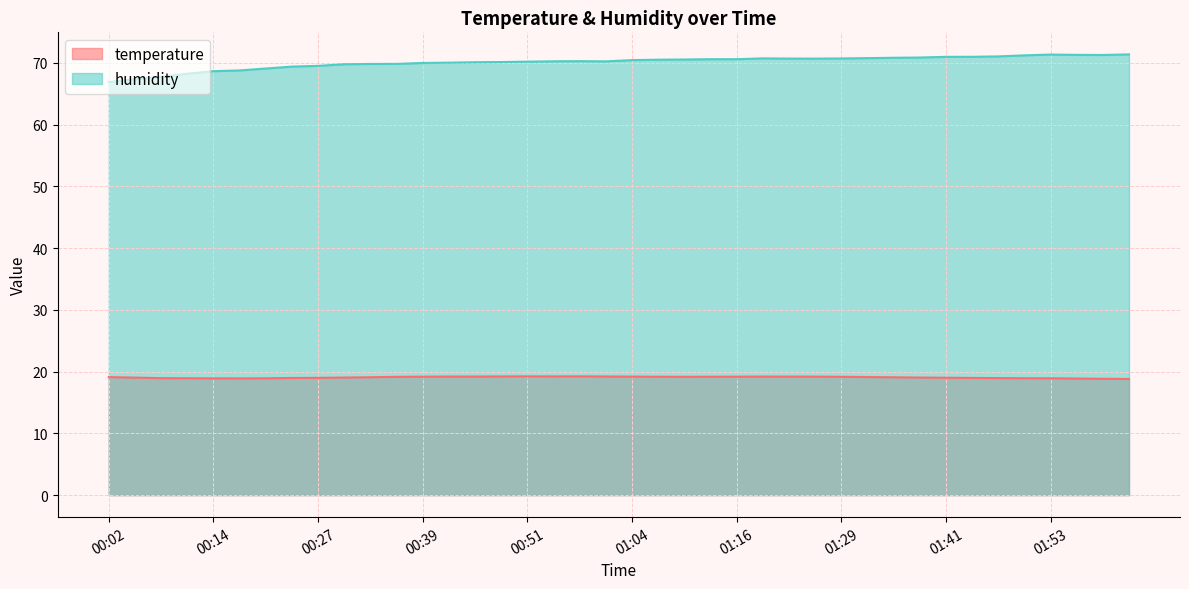

True or false: humidity and temperature intersect in this chart.

False